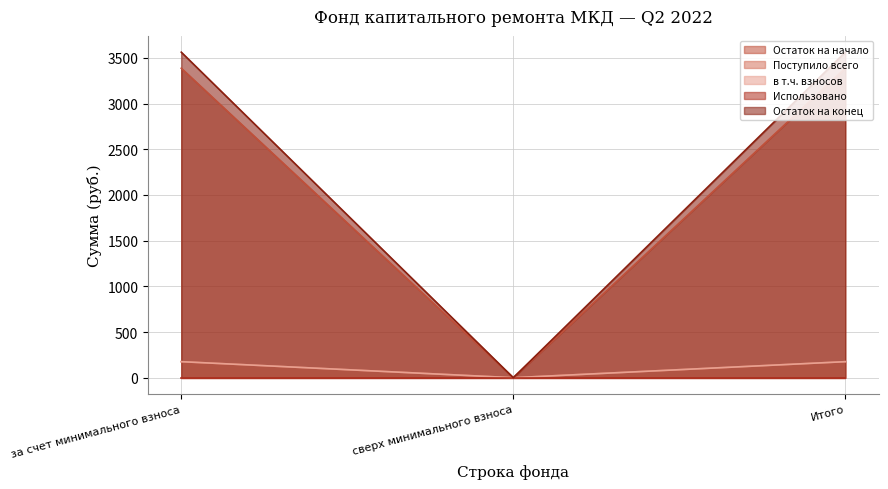

Reading left to right, extract all data points from this chart.

Остаток на начало: 3387.3	0.0	3387.3
Поступило всего: 175.7	0.0	175.7
в т.ч. взносов: 175.7	0.0	175.7
Остаток на конец: 3563.0	0.0	3563.0